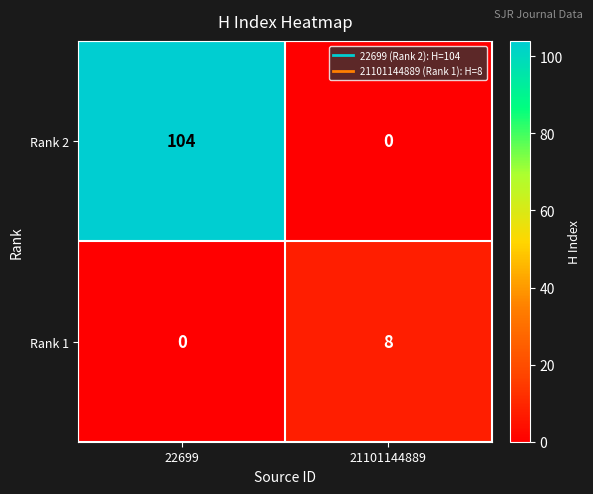

List the series in order of their peak value, lowest first.

Rank 1, Rank 2